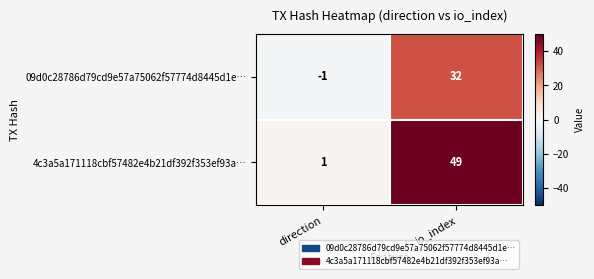

At io_index, list the series in order from largest to smallest.

4c3a5a171118cbf57482e4b21df392f353ef93a…, 09d0c28786d79cd9e57a75062f57774d8445d1e…